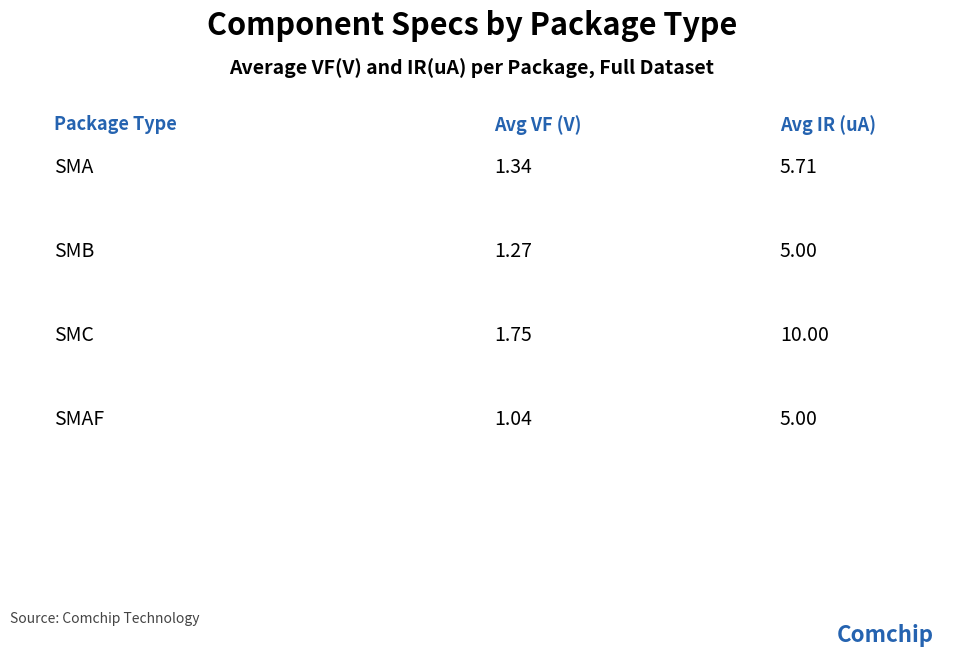

What is the difference between the maximum and minimum values in the IR(uA) series?

5.0